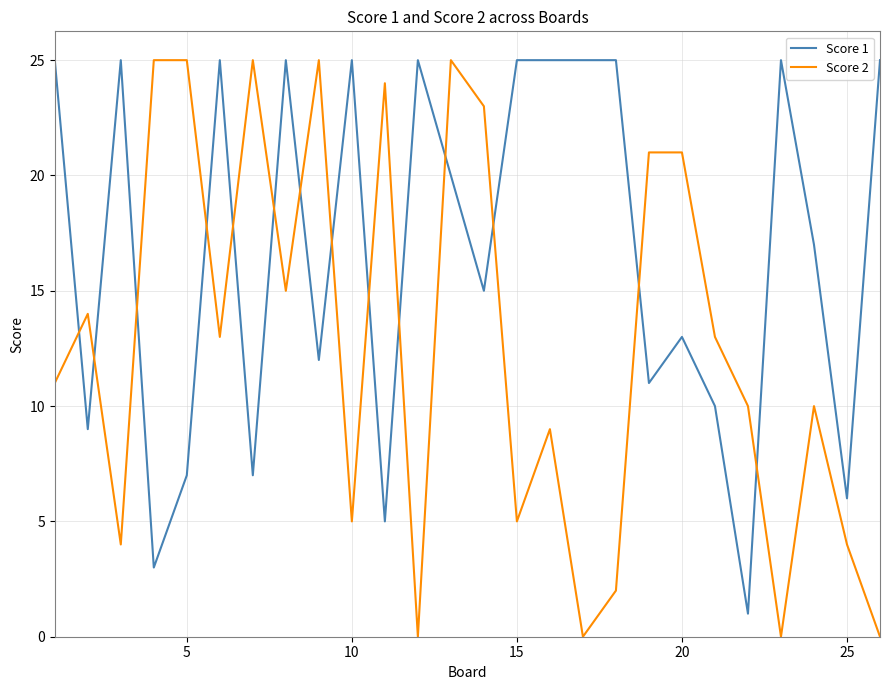

Which series has the widest spread of values?

Score 2